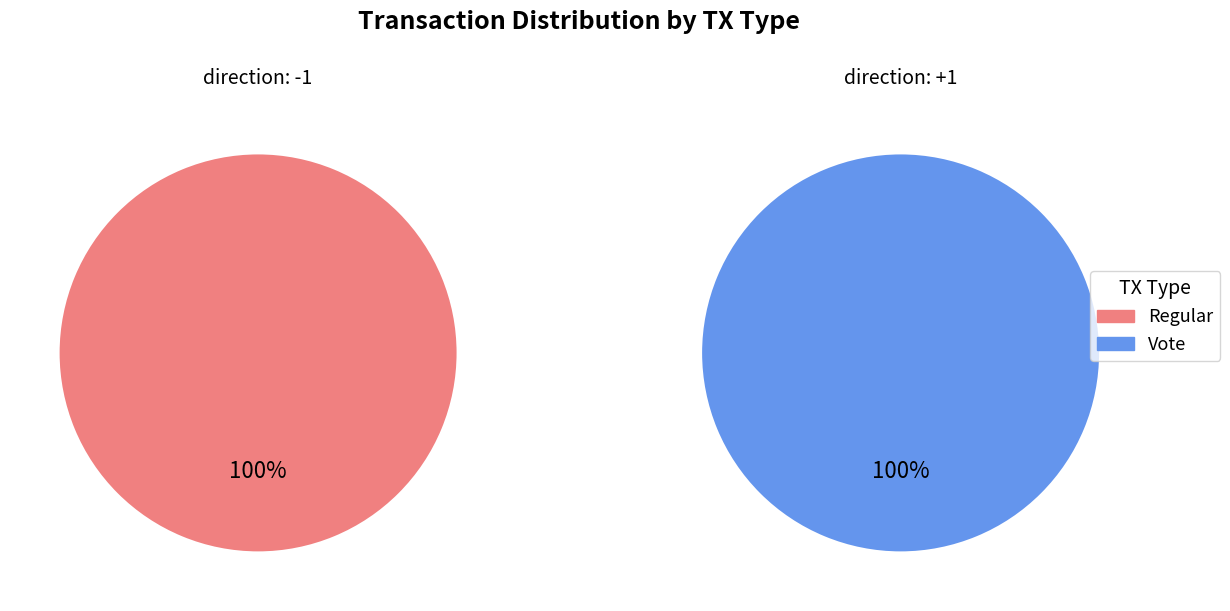

To the nearest percent, what is the combined percentage of Regular and Vote?

100%